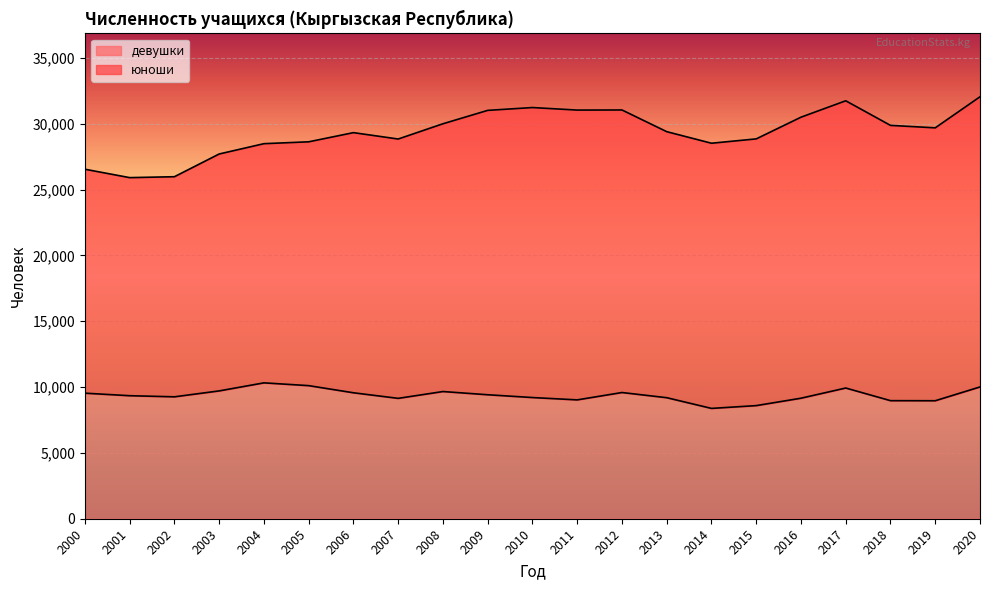

Count the number of values greater than 9342.

10